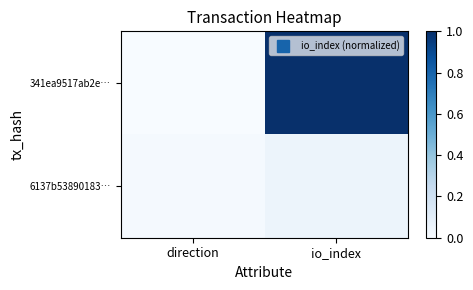

Which series has the widest spread of values?

341ea9517ab2e…